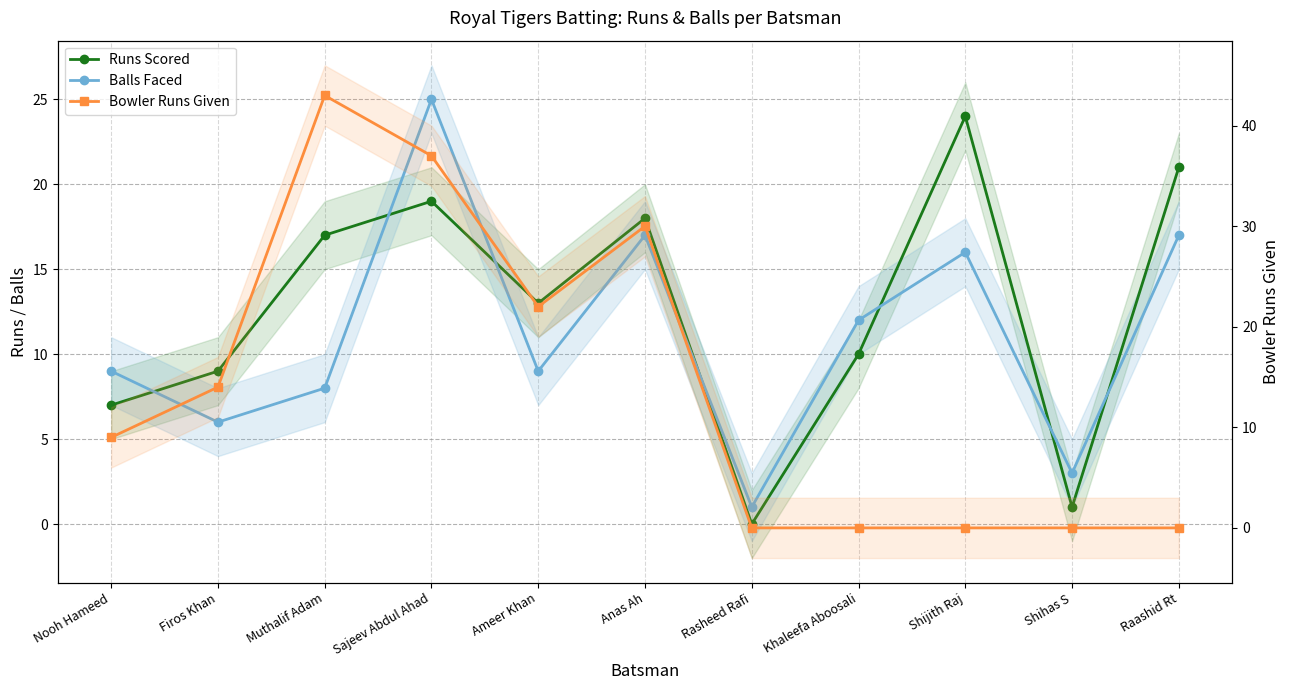

How many interior local valleys does the Runs Scored series have?

3